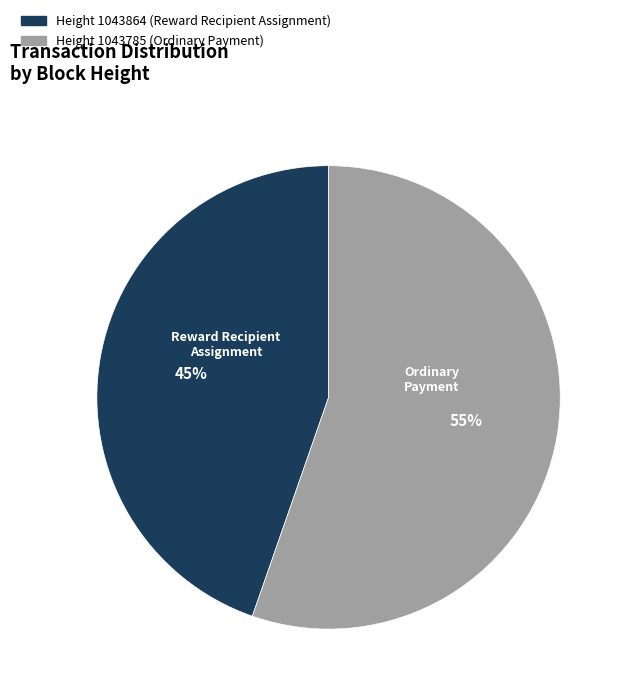

To the nearest percent, what is the average slice percentage?

50%